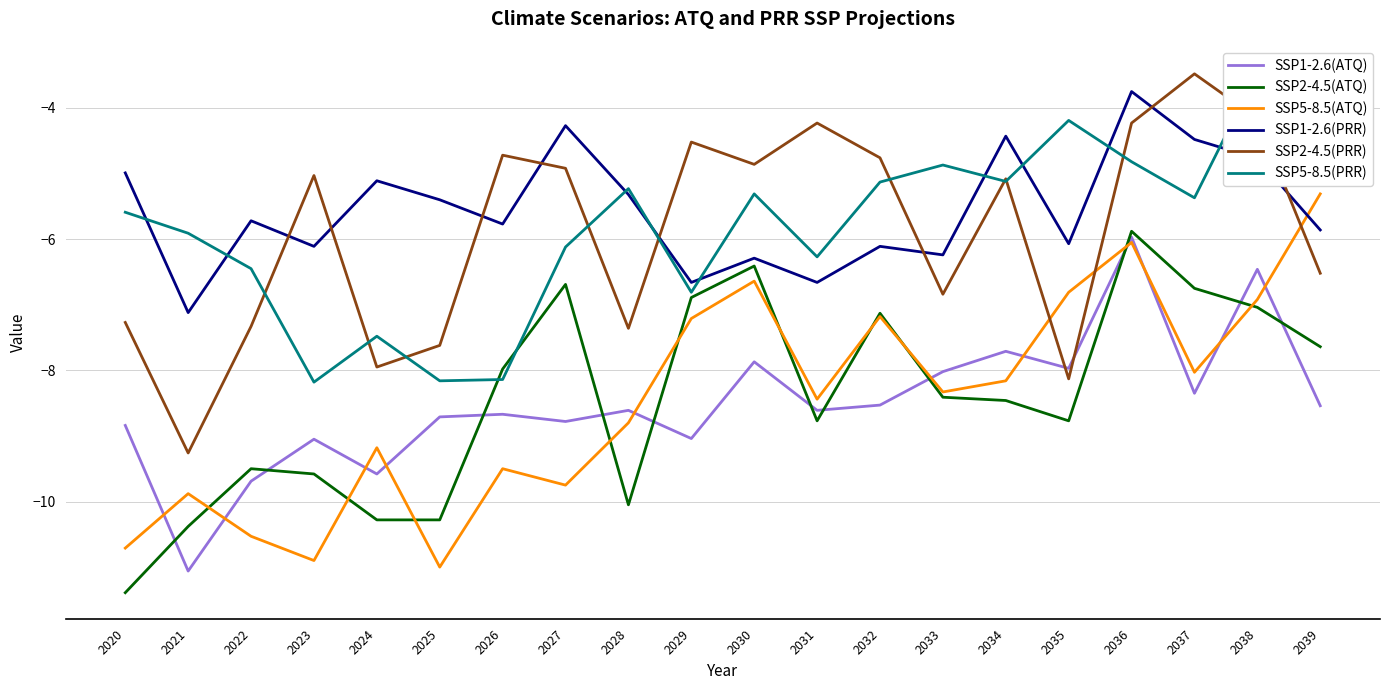

Where is SSP1-2.6(ATQ) nearest to the value -8?

2033